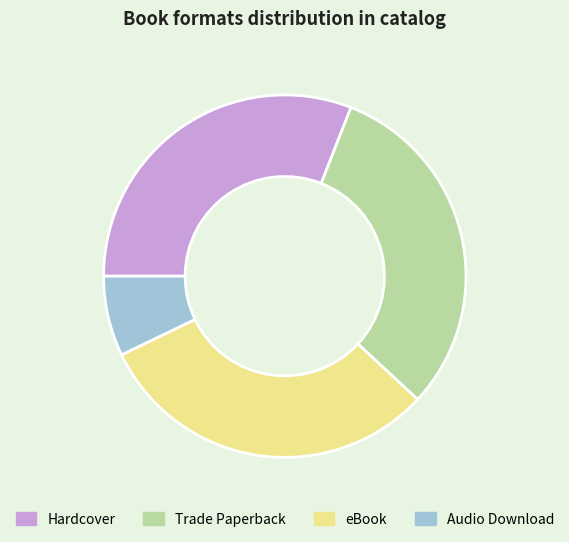

Is the sum of Trade Paperback and eBook greater than half?

Yes